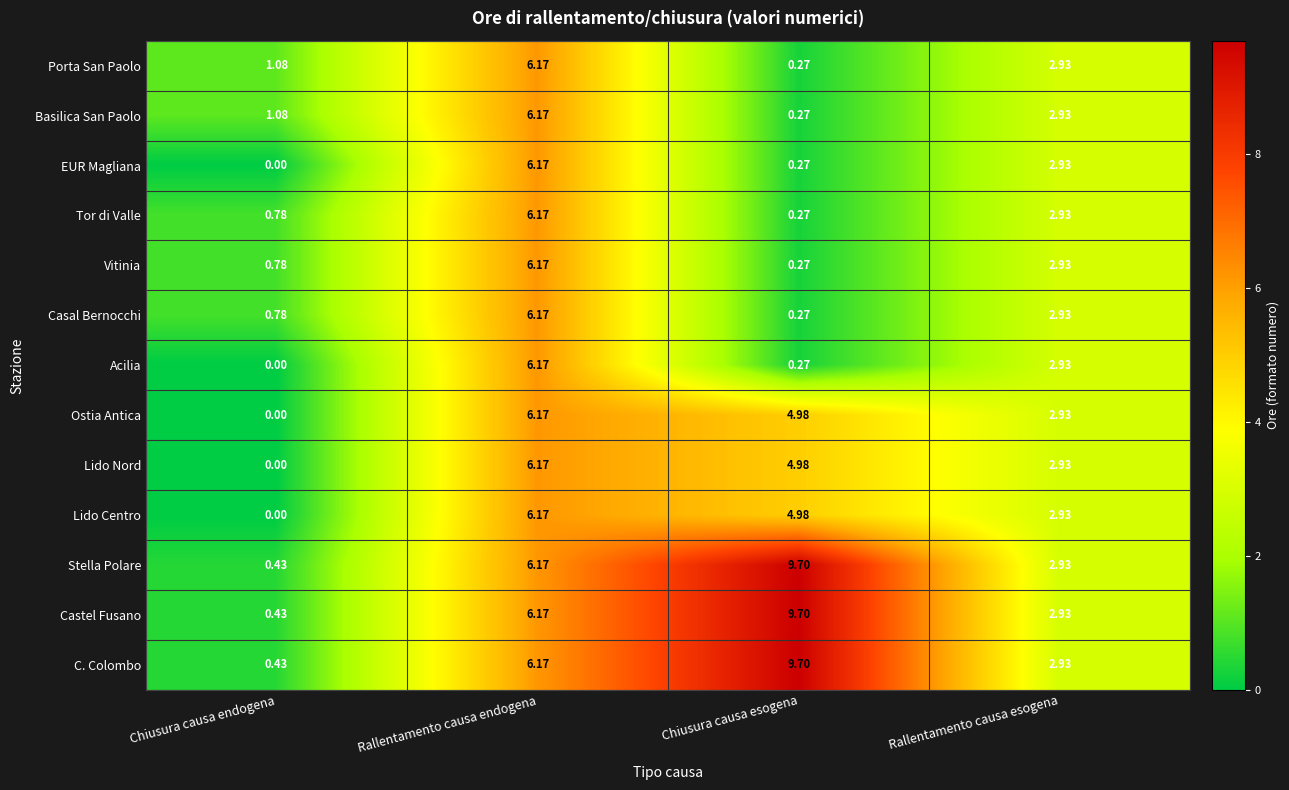

At which label does Lido Centro reach its minimum?

Chiusura causa endogena